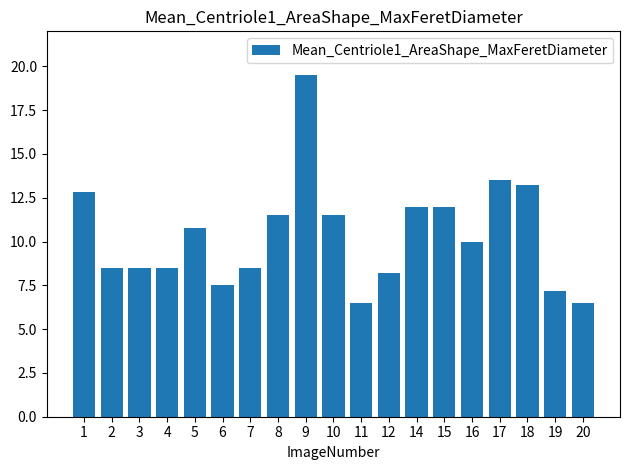

Between 20 and 4, which is larger?

4